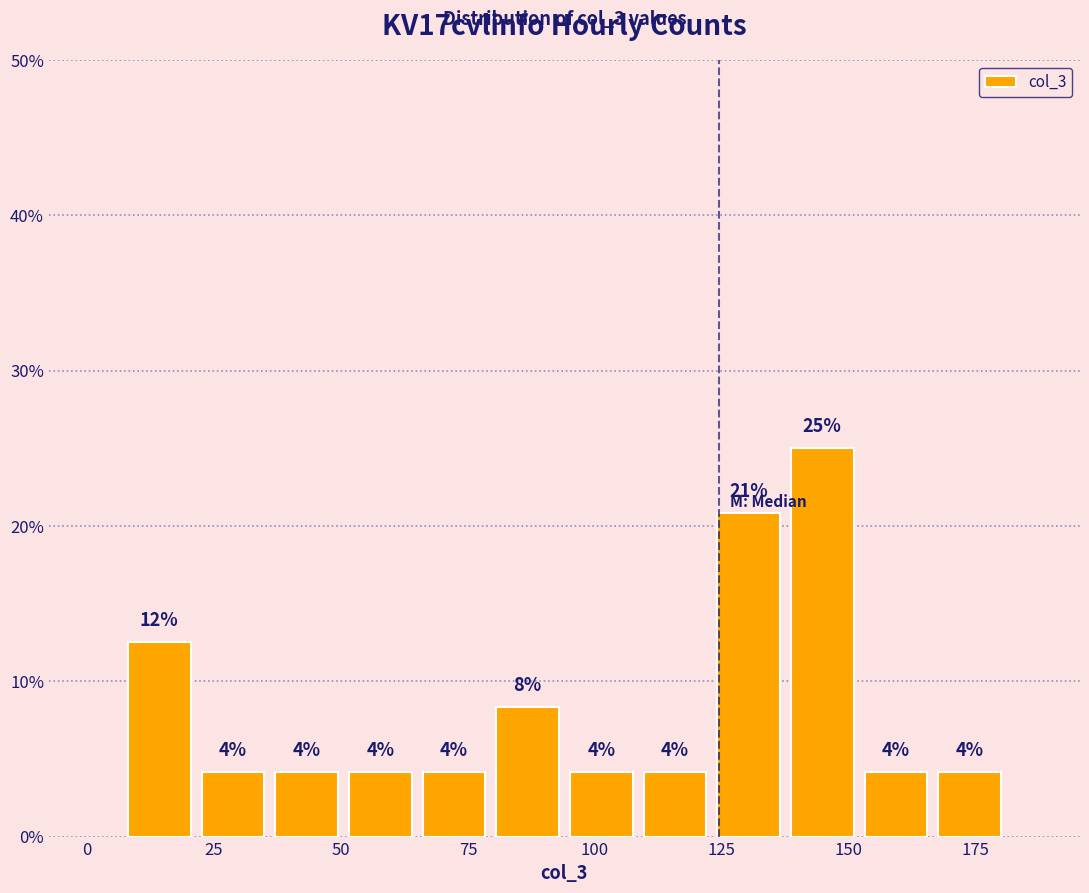

Around what value on the x-axis is the tallest bar? Give the approximate position of its centre, as read against the axis.

145